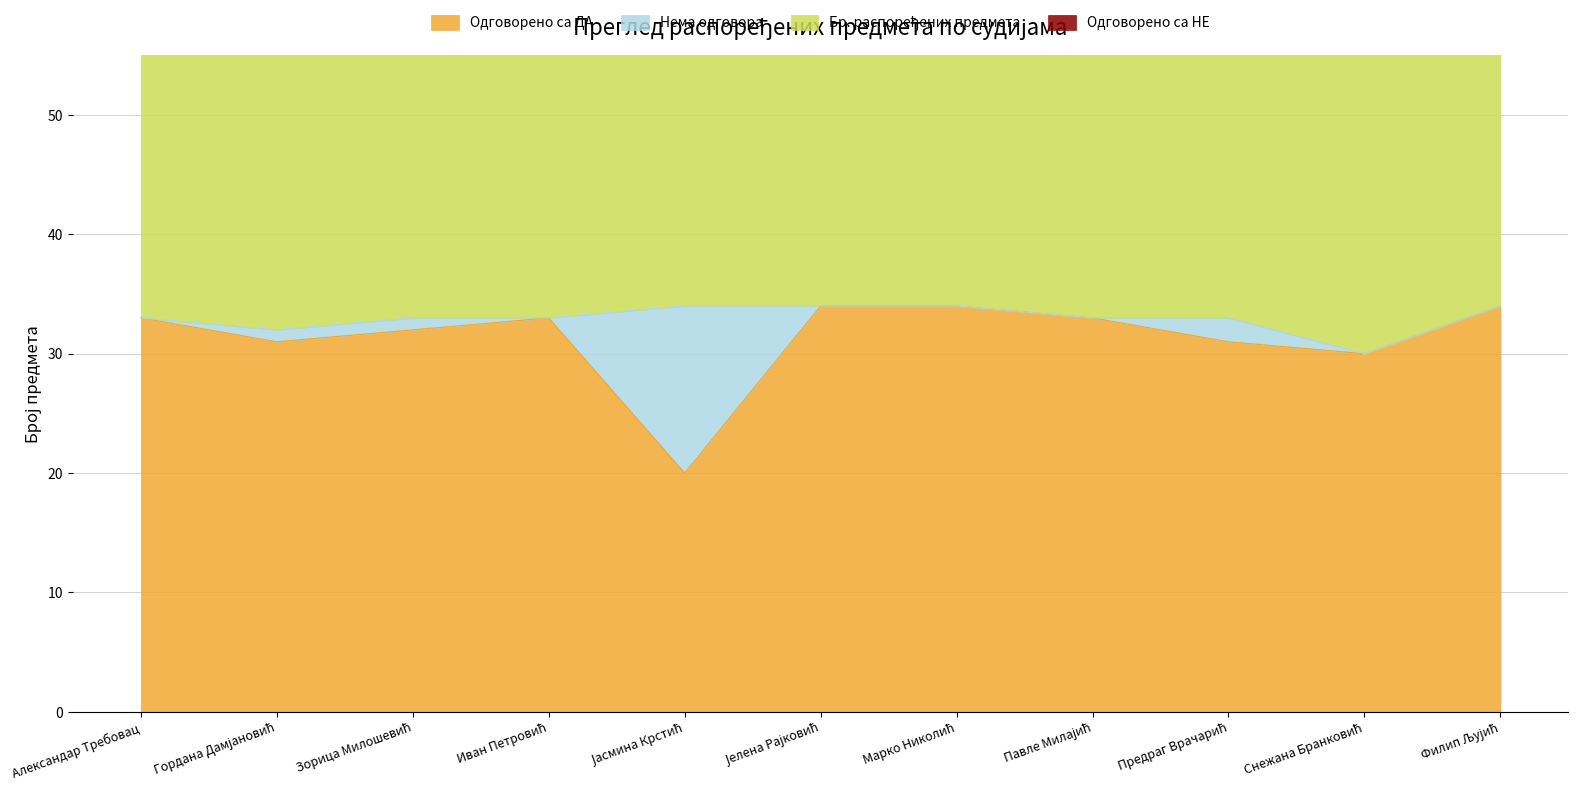

What is the average value of the Одговорено са ДА series?

31